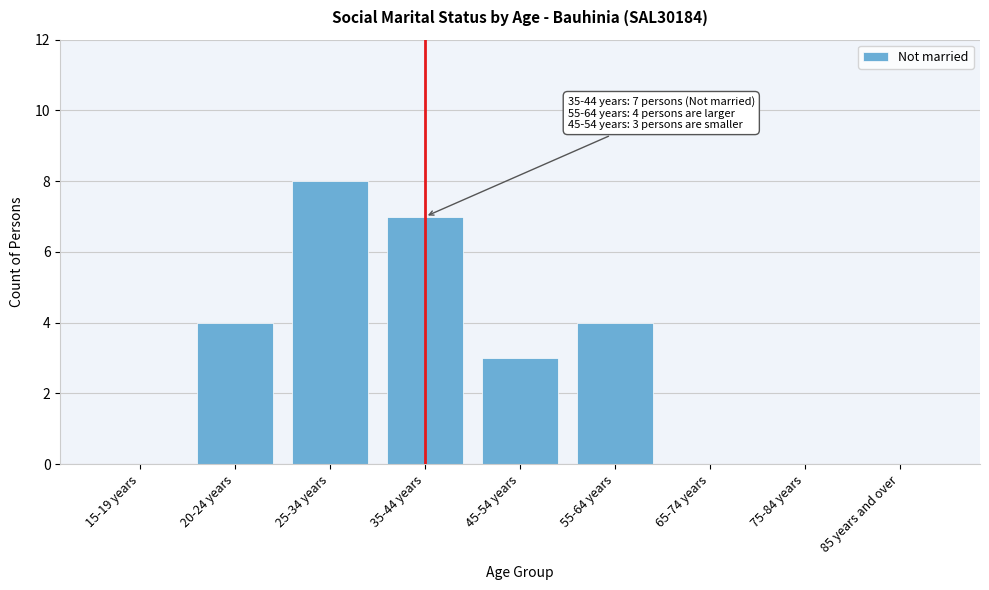

Reading right to left, what are all the values shown in this chart?

85 years and over=0	75-84 years=0	65-74 years=0	55-64 years=4	45-54 years=3	35-44 years=7	25-34 years=8	20-24 years=4	15-19 years=0